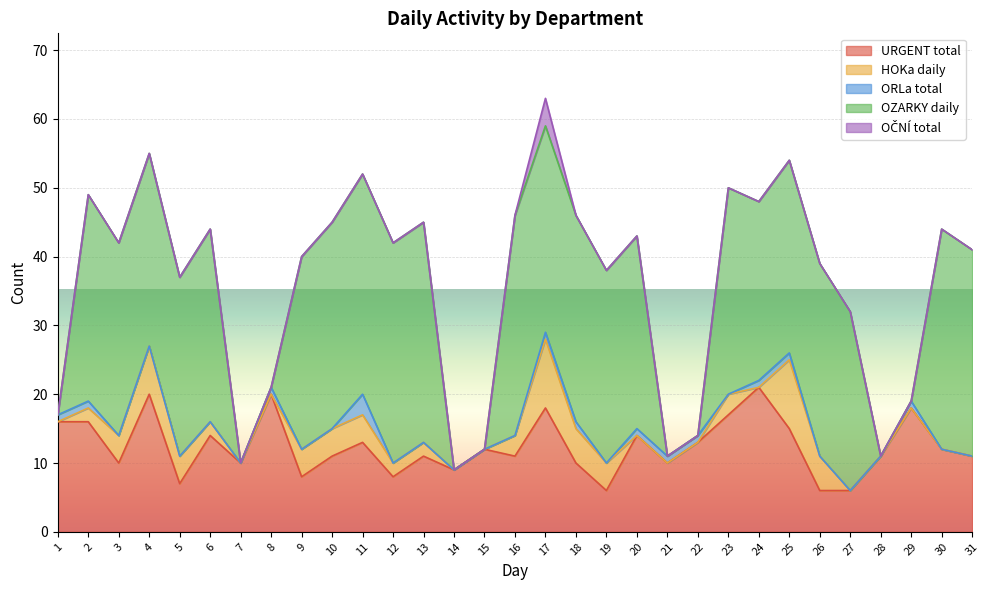

Which category has the highest value in the OČNÍ total series?

17